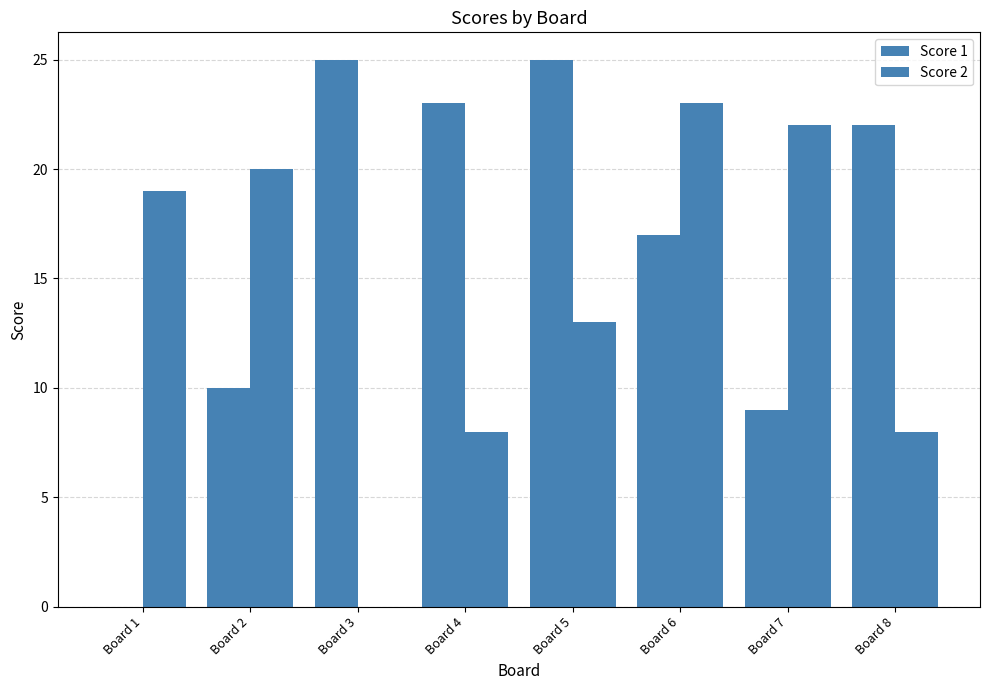

Count the number of categories in the chart.

8